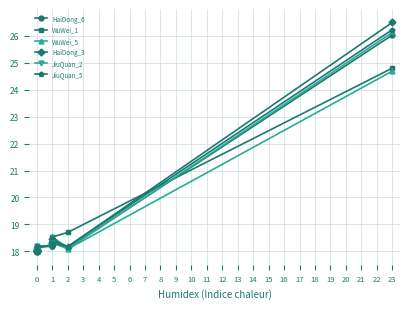

Read the JiuQuan_5 value at 0.

18.0